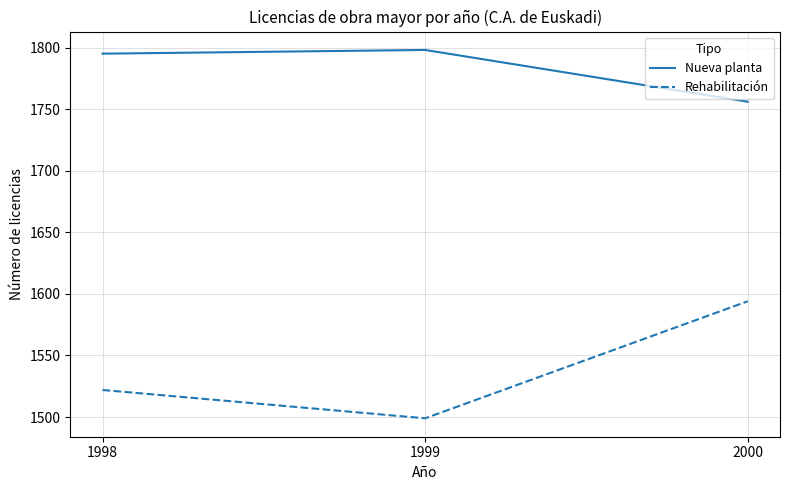

Does the chart display data point markers on the line(s)?

No